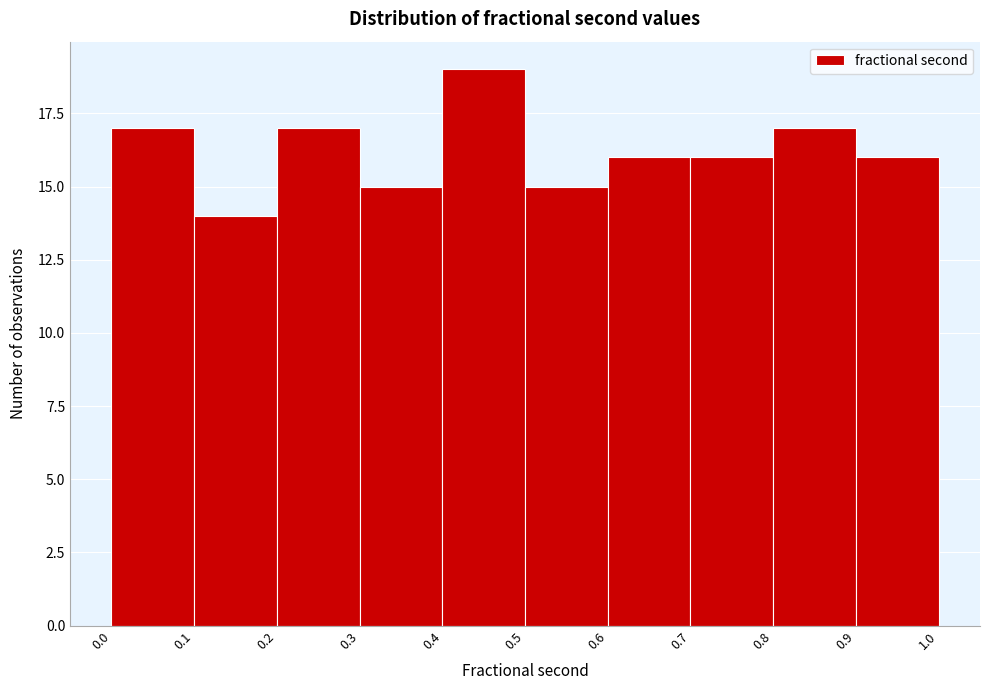

What is the height of the bar covering 0.3 to 0.4 on the x-axis? The values are not printed on the chart, so give them approximately, as read against the axis.

15